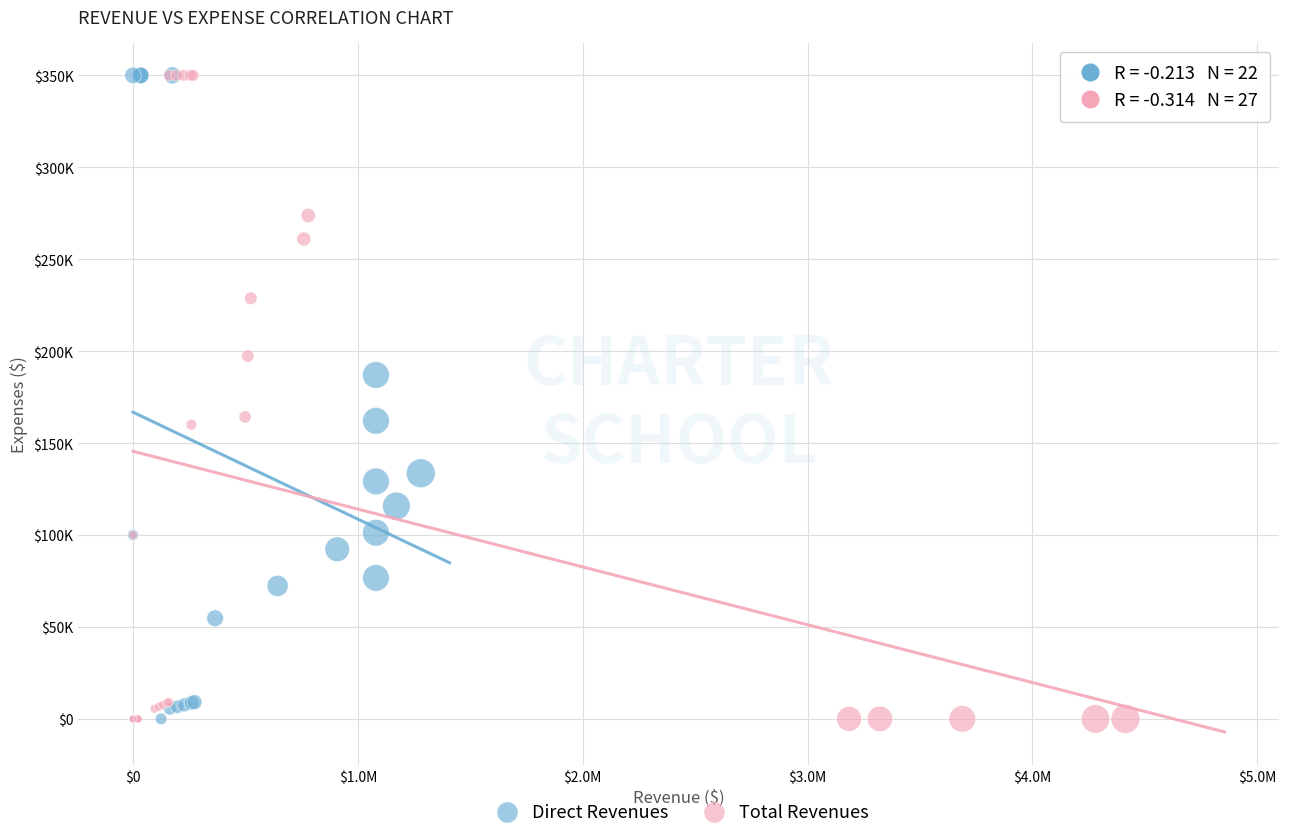

What are all the series names shown in the legend?

Direct Revenues, Total Revenues